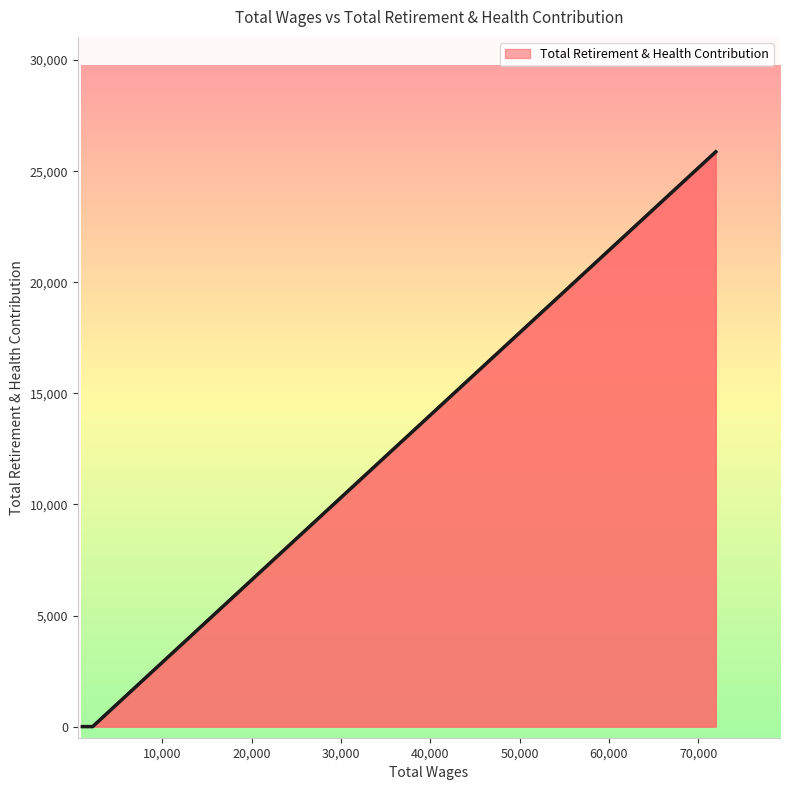

What is the greatest value displayed?

25870